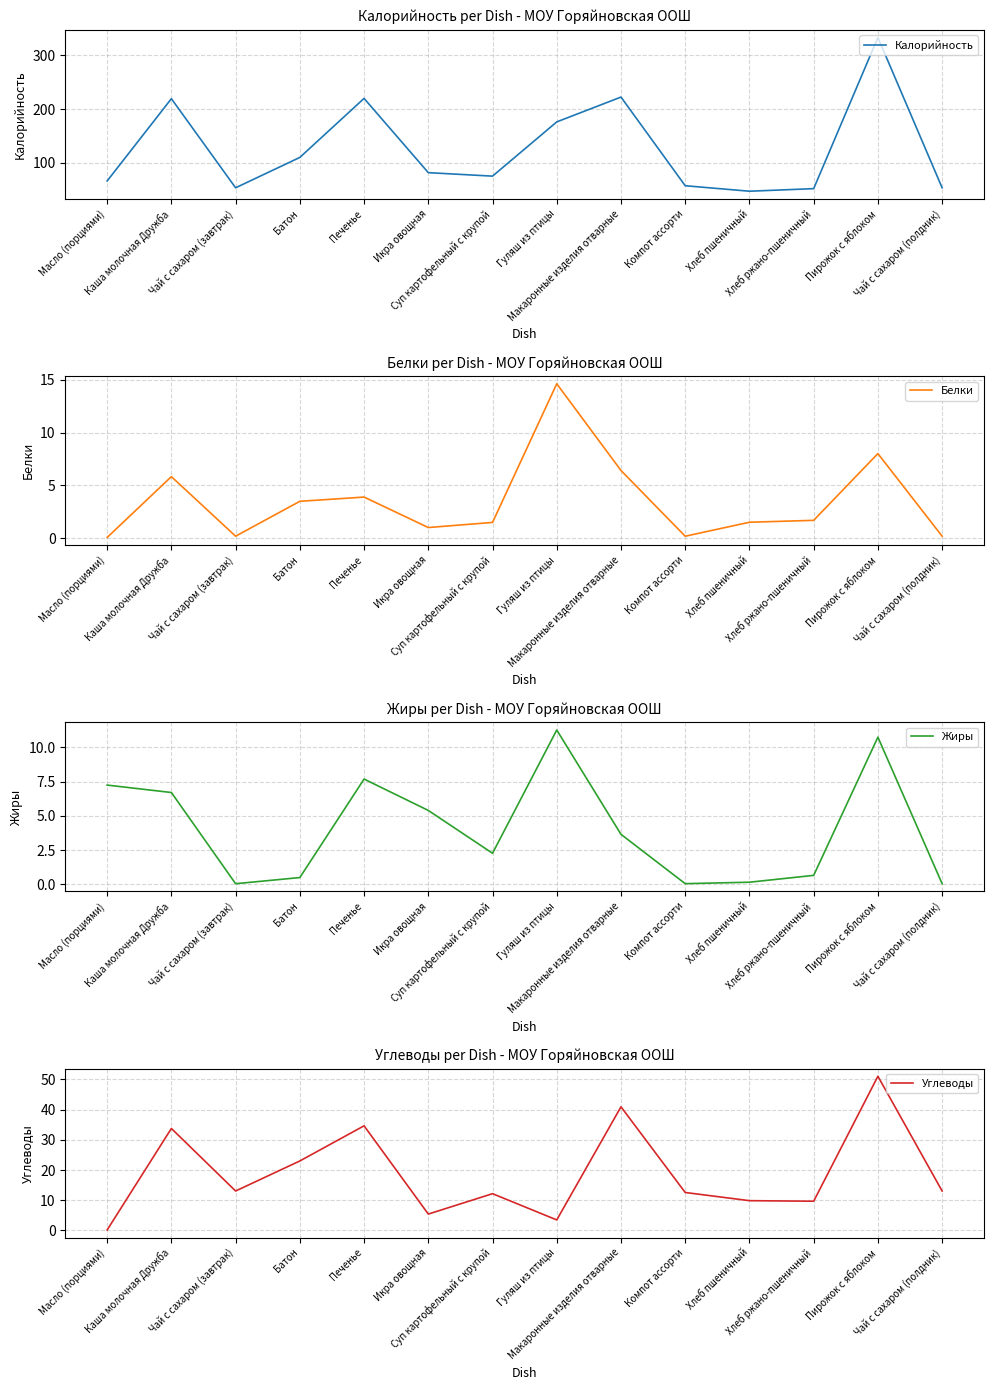

List the labels in order of Белки value, smallest first.

Масло (порциями), Компот ассорти, Чай с сахаром (завтрак), Чай с сахаром (полдник), Икра овощная, Суп картофельный с крупой, Хлеб пшеничный, Хлеб ржано-пшеничный, Батон, Печенье, Каша молочная Дружба, Макаронные изделия отварные, Пирожок с яблоком, Гуляш из птицы